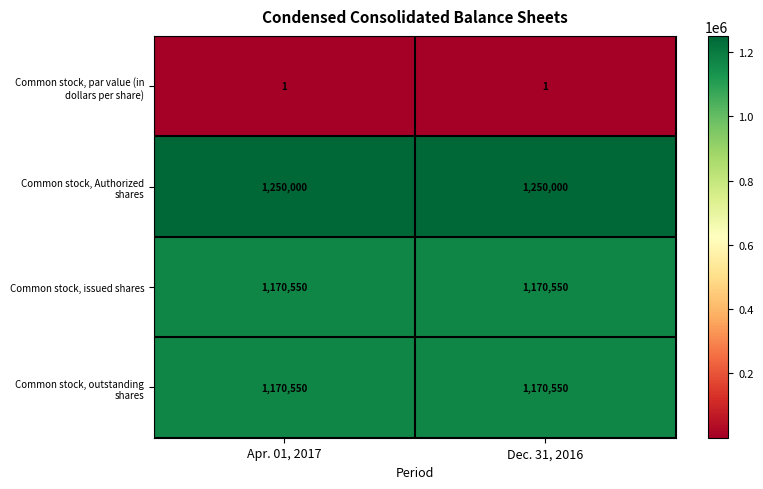

What is the maximum value shown in the chart?

1250000